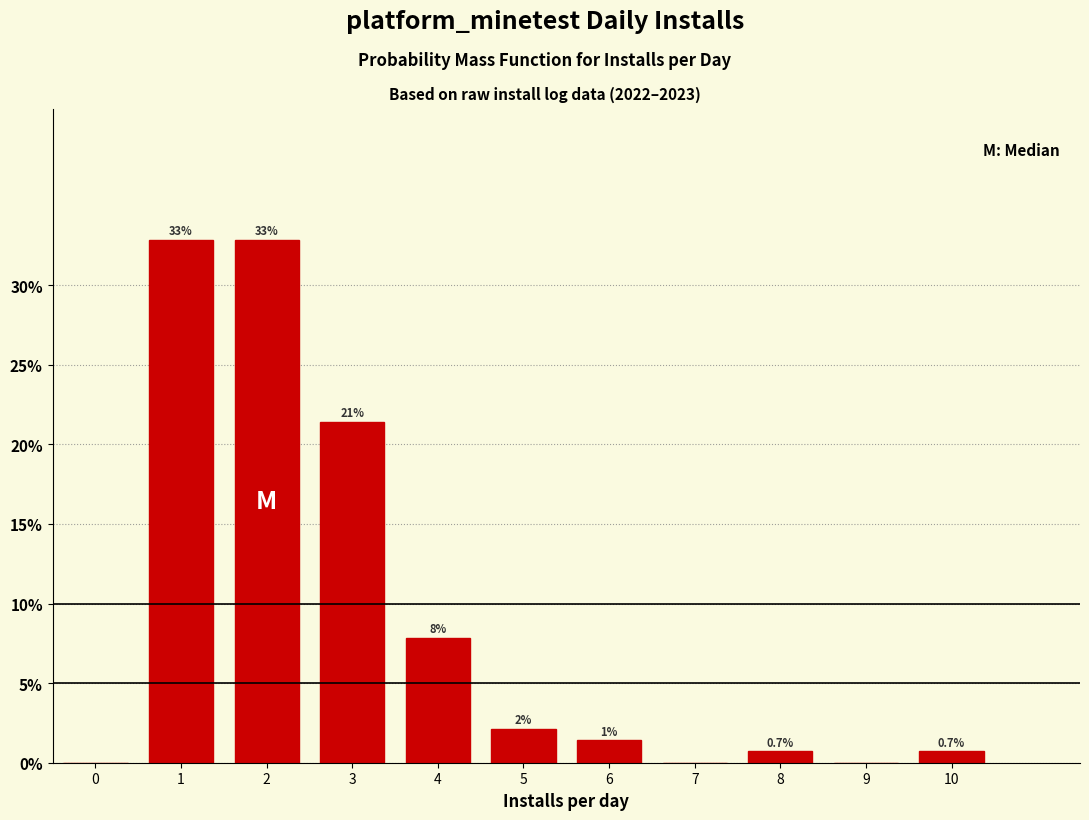

What is the sum of all values?

100.0